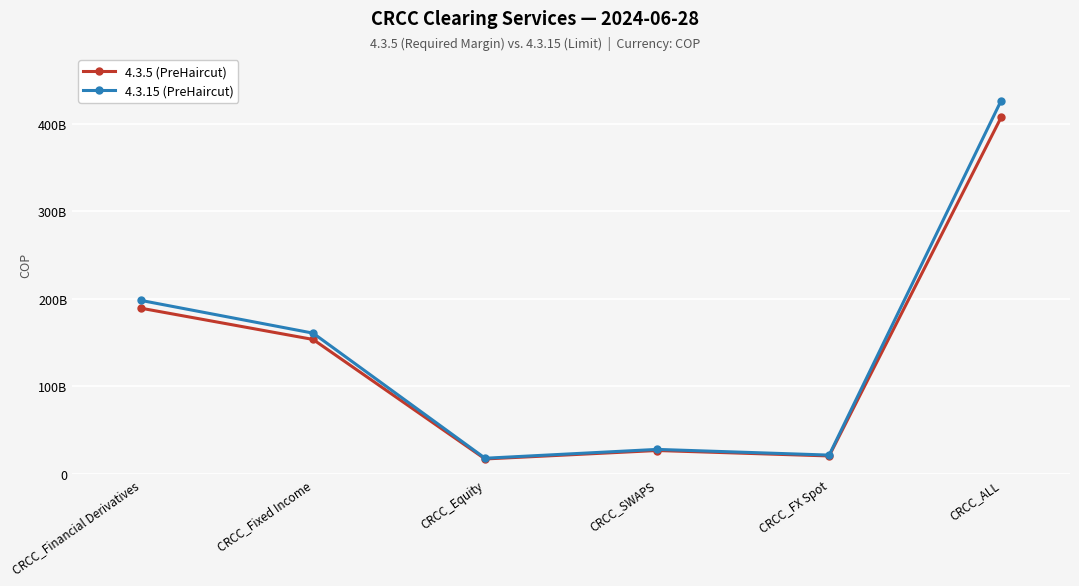

What is the minimum value shown in the chart?

17136154968.2